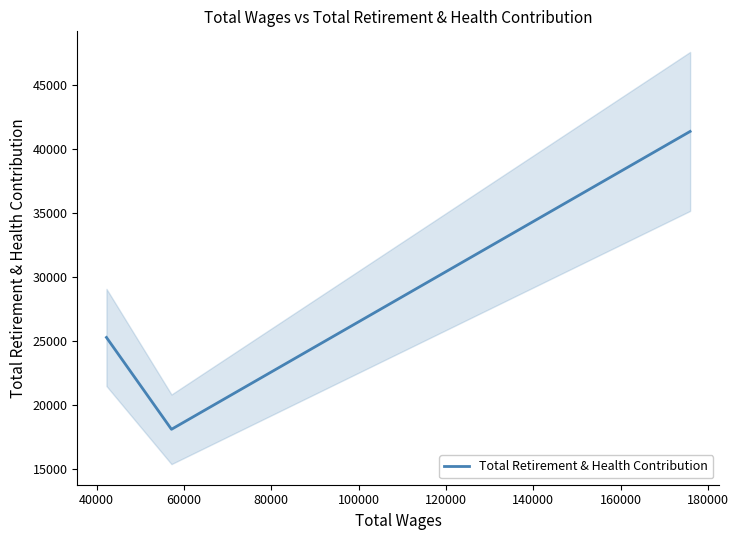

What is the average value?

28252